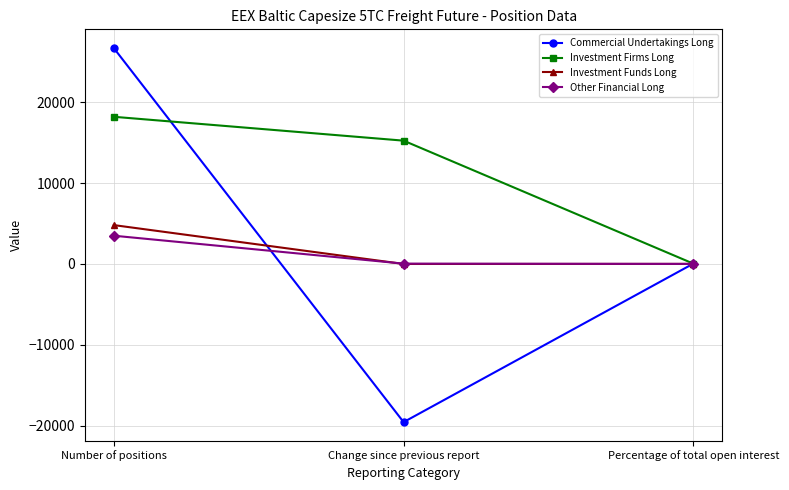

True or false: Investment Firms Long has a value of 18204.1 at Number of positions.

True